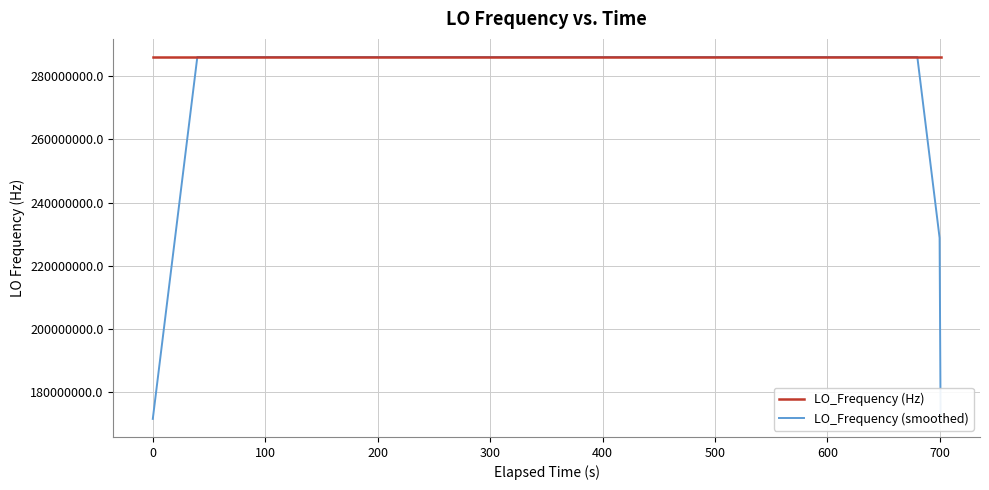

What are all the series names shown in the legend?

LO_Frequency (Hz), LO_Frequency (smoothed)